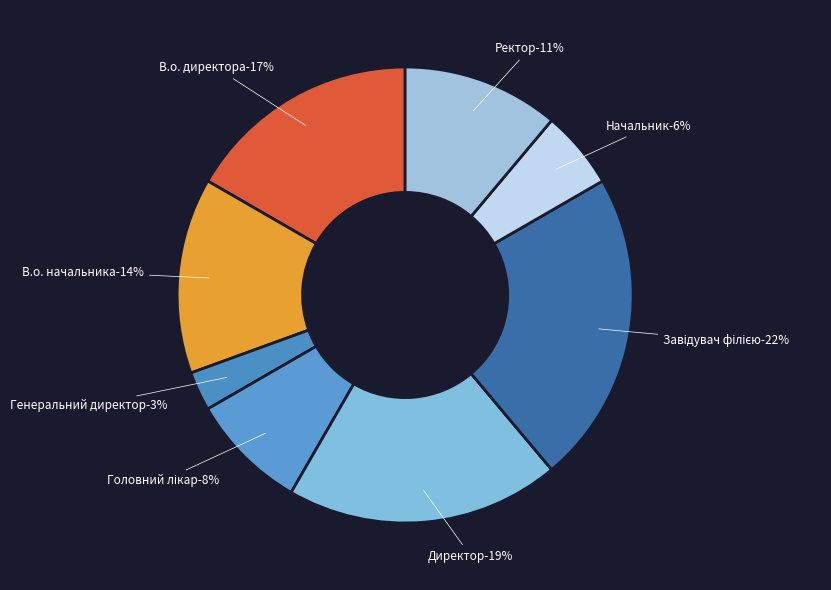

How many slices are in this pie chart?

8